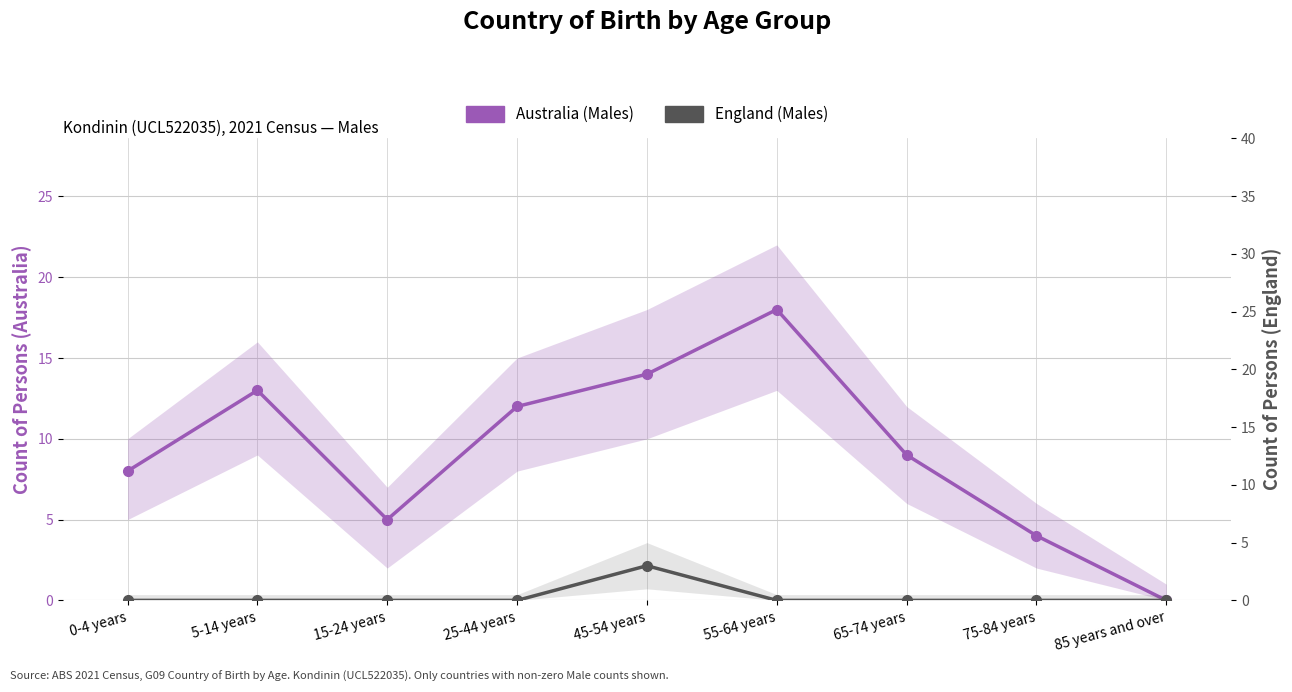

What is the sum of all England (Males) values?

3